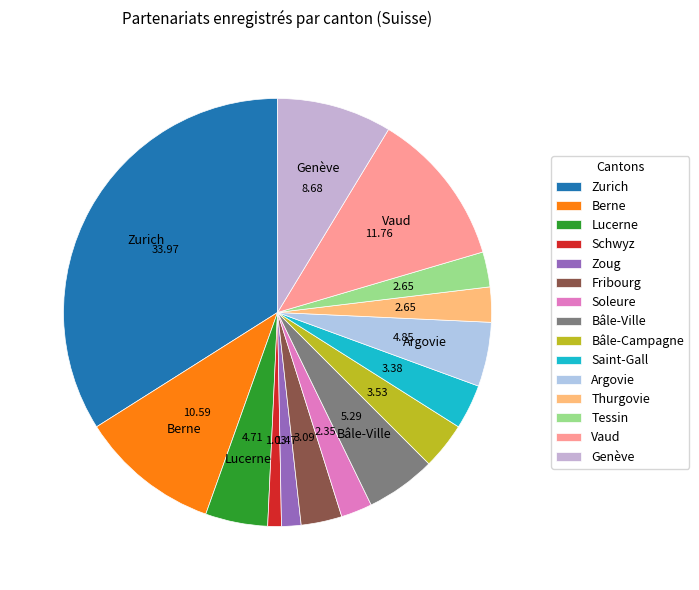

To the nearest percent, what percentage of the pie is Saint-Gall?

3%